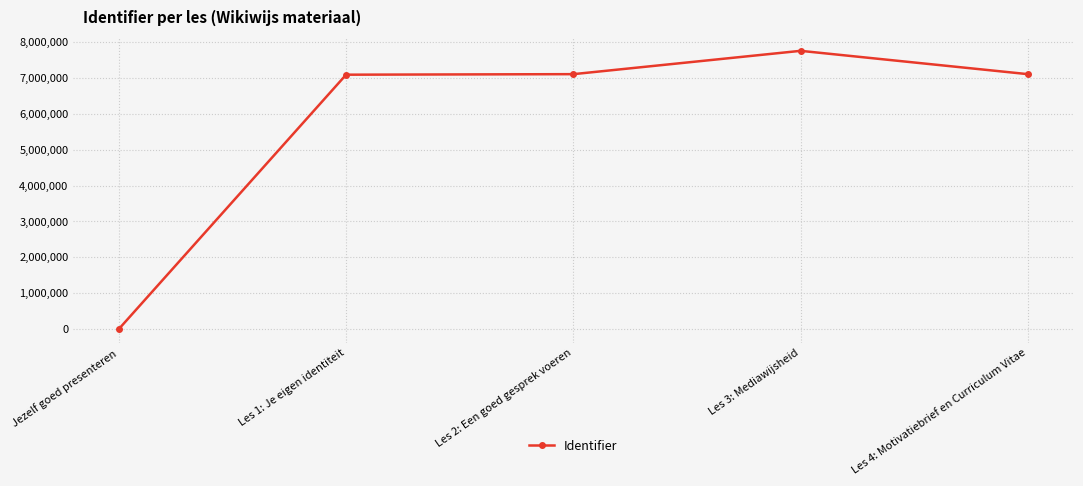

What is the average value?

5814109